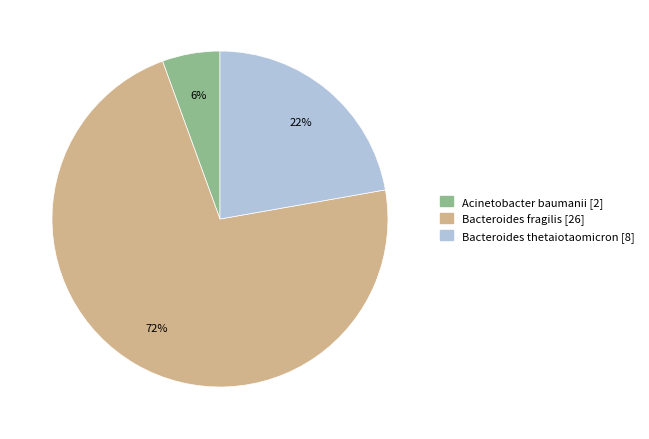

Count the number of slices in the pie.

3